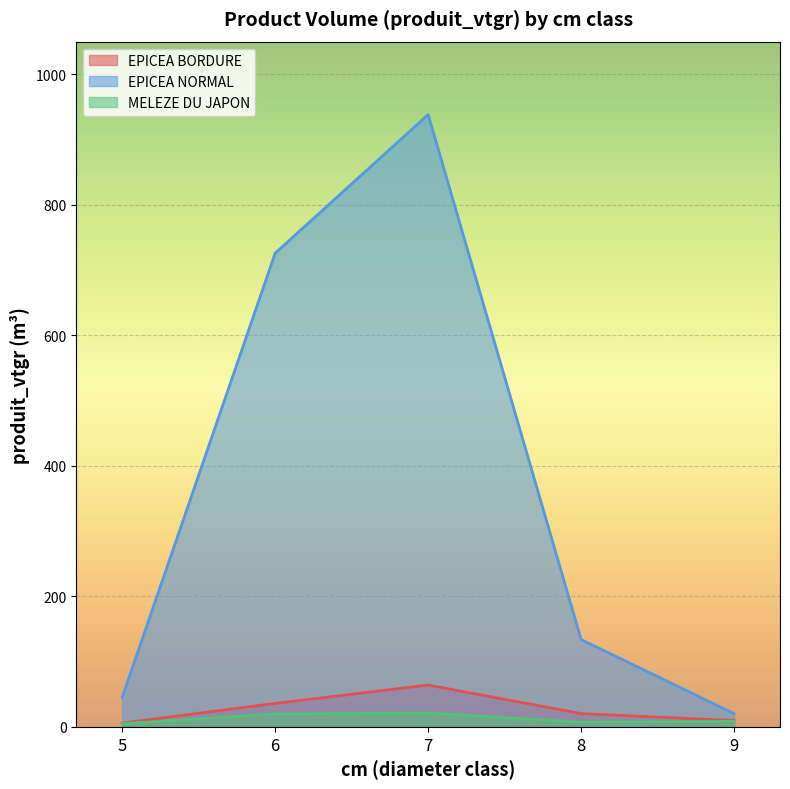

Which category has the lowest value in the EPICEA NORMAL series?

9